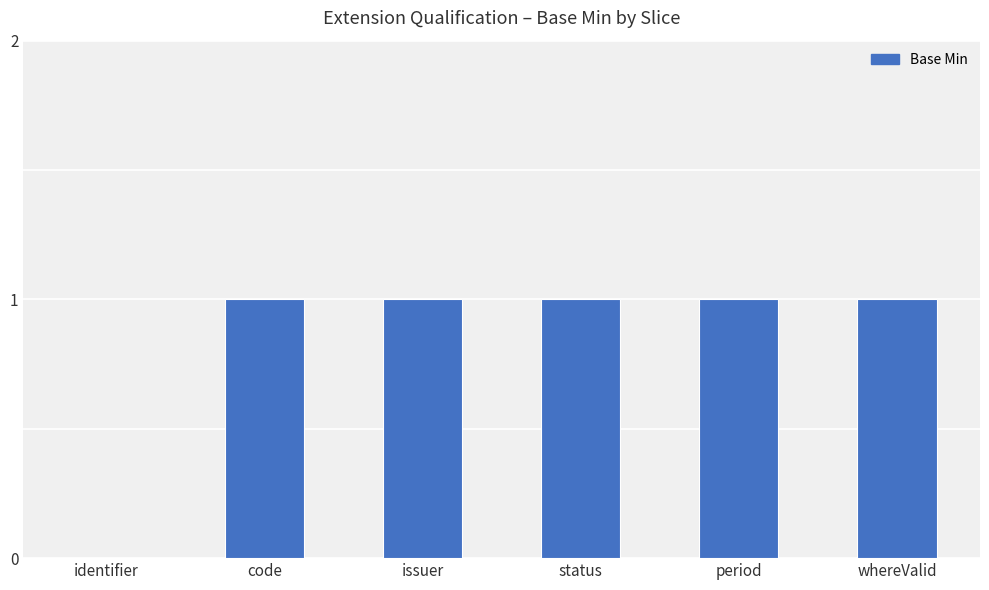

The value at whereValid is 1. True or false?

True